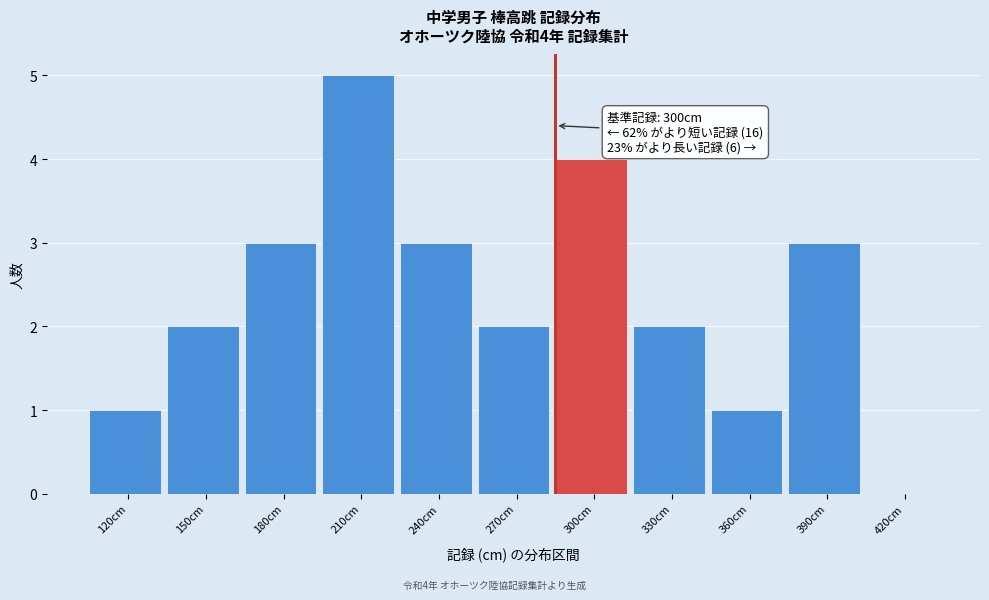

Reading right to left, list all the values displayed in this chart.

420cm=0	390cm=3	360cm=1	330cm=2	300cm=4	270cm=2	240cm=3	210cm=5	180cm=3	150cm=2	120cm=1